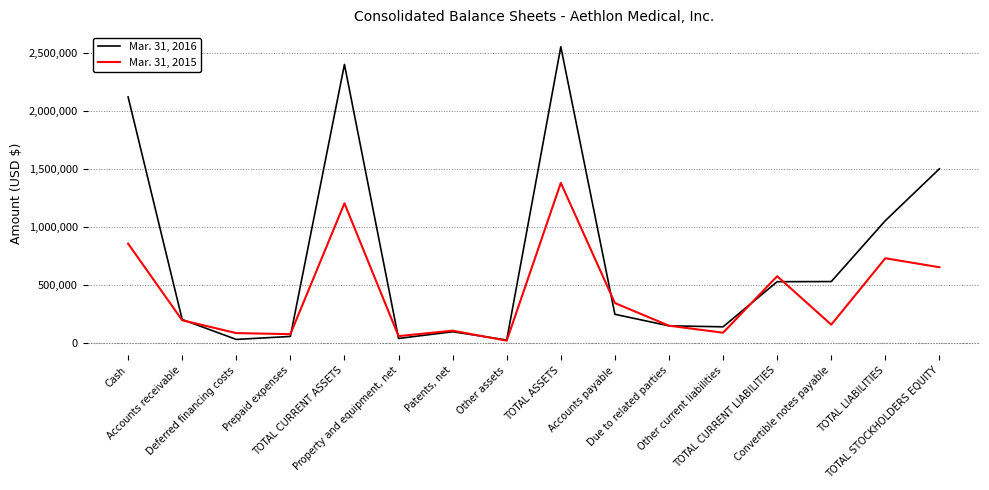

Which series has the widest spread of values?

Mar. 31, 2016